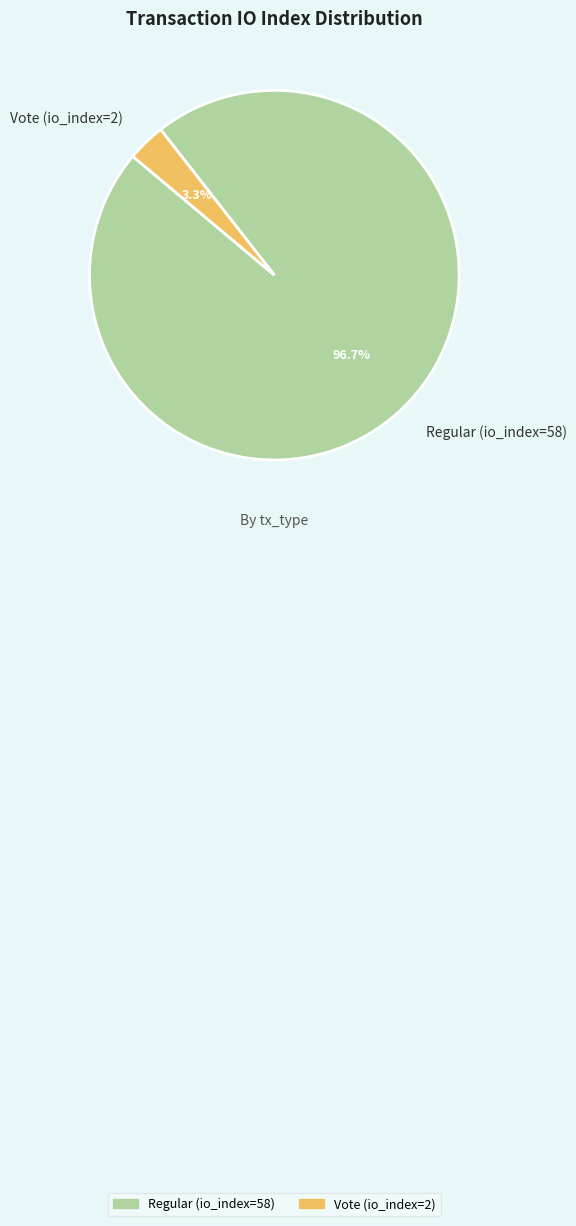

True or false: Regular (io_index=58) accounts for 85% of the total.

False